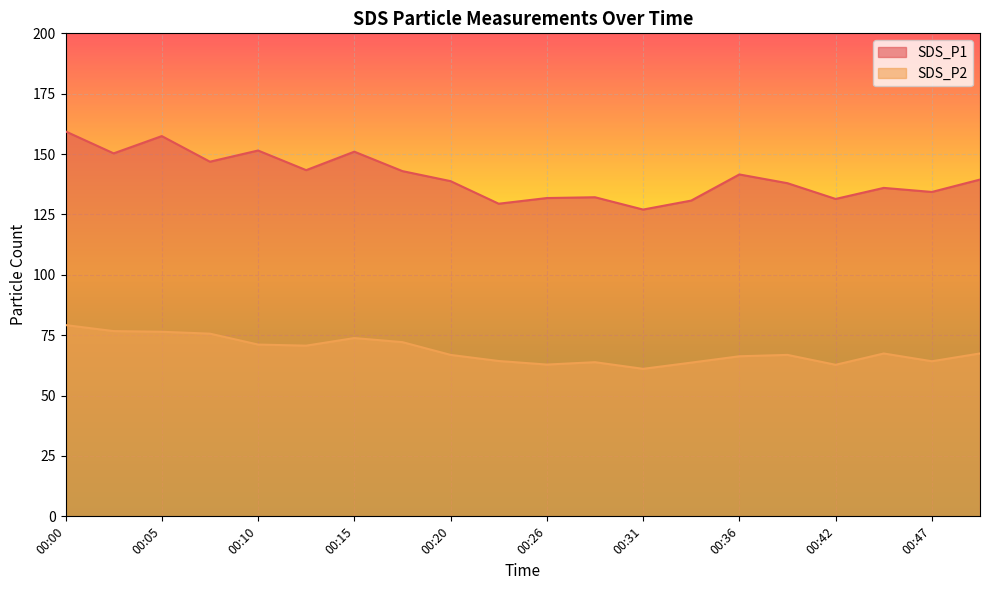

Which category has the highest value in the SDS_P2 series?

00:00